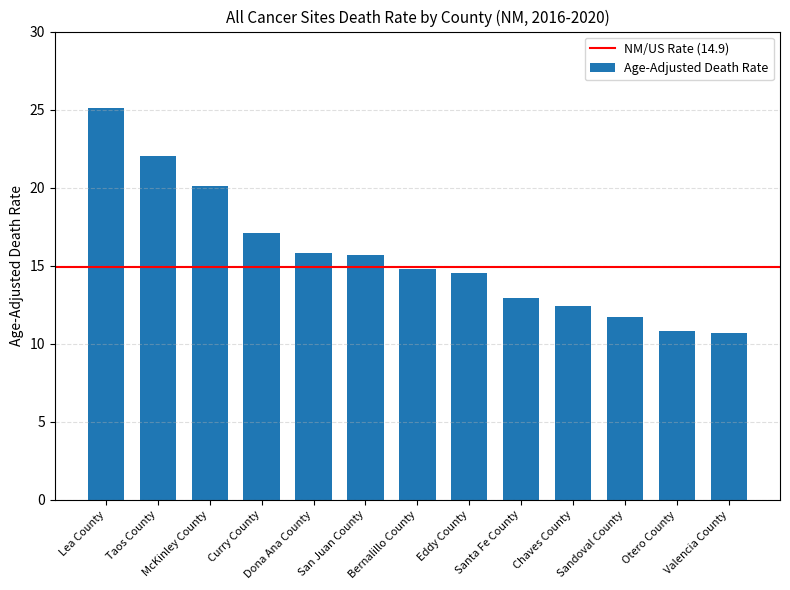

True or false: the data shows 14.8 at Bernalillo County.

True